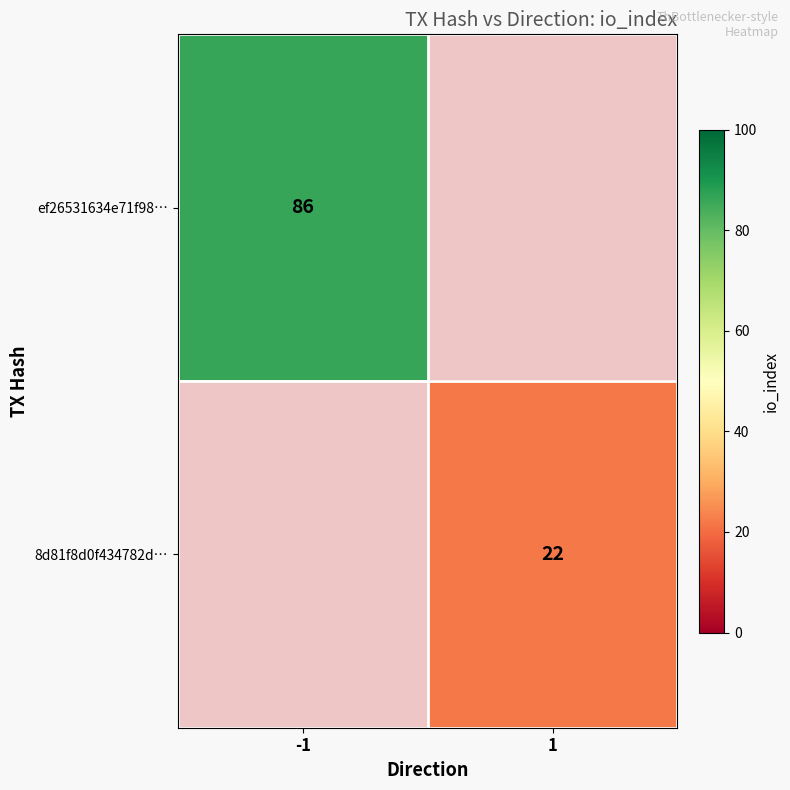

The value of ef26531634e71f98… at -1 is 86. True or false?

True